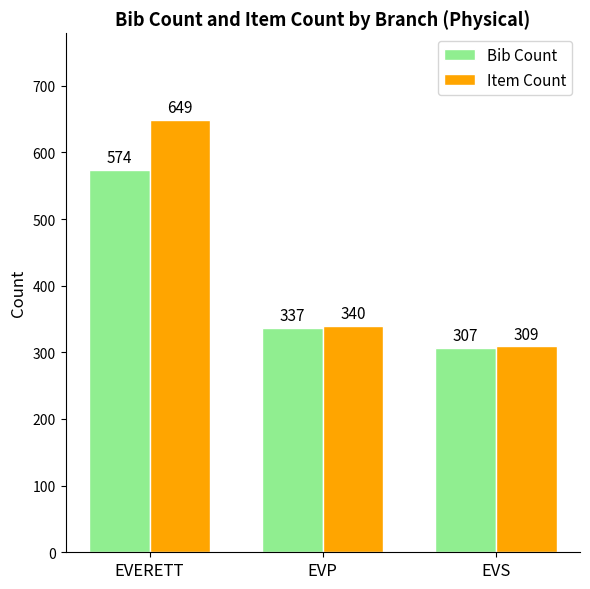

What is the total value across all series at EVS?

616